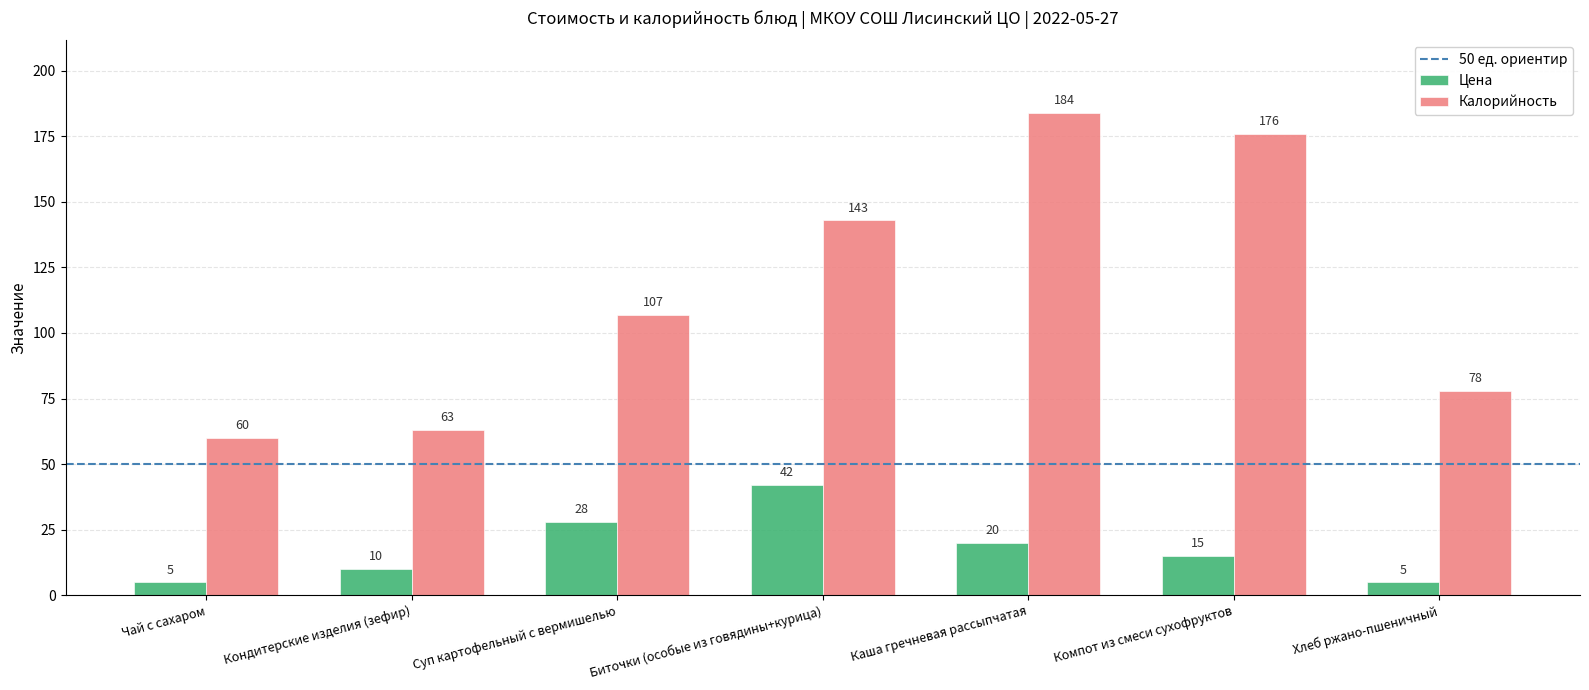

What is the average value of the Калорийность series?

116